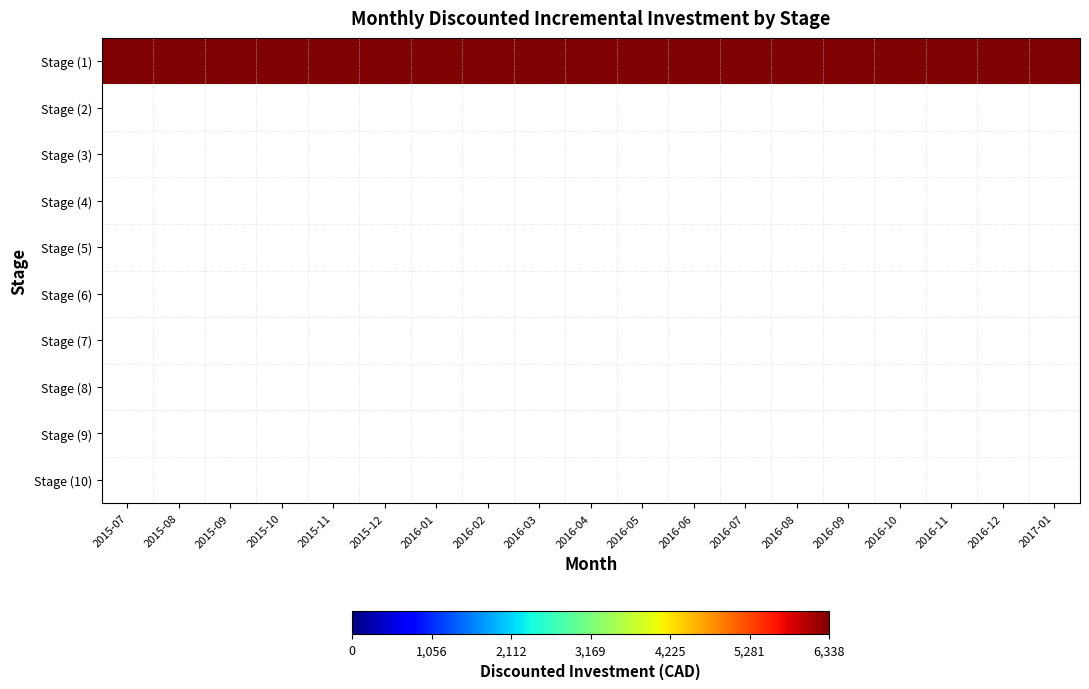

Between 2016-09 and 2016-12, which series saw the biggest shift?

Stage (1)